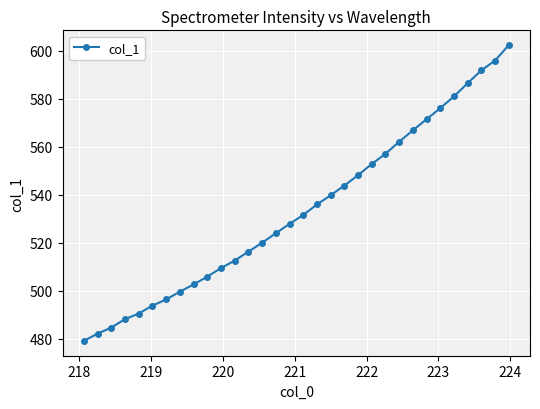

What is the difference between the maximum and second lowest values?

120.3